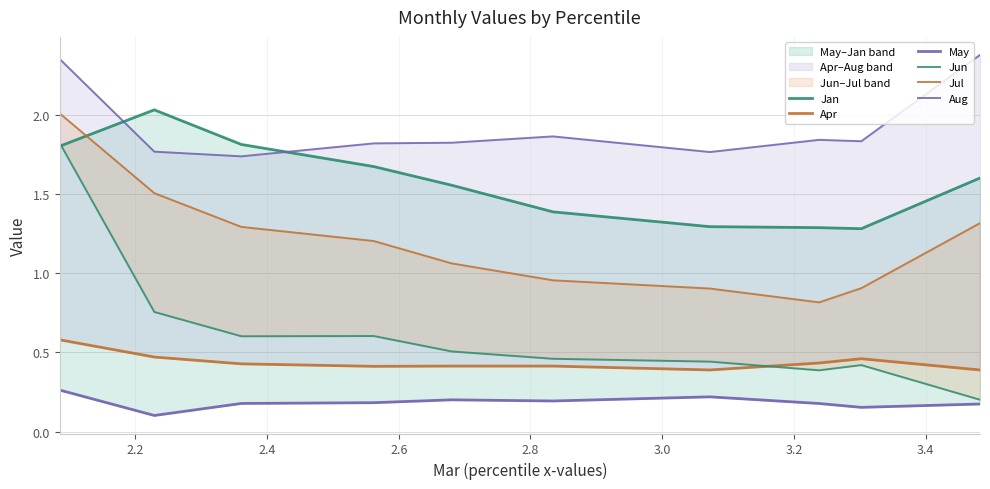

True or false: Jan and Jul intersect in this chart.

True